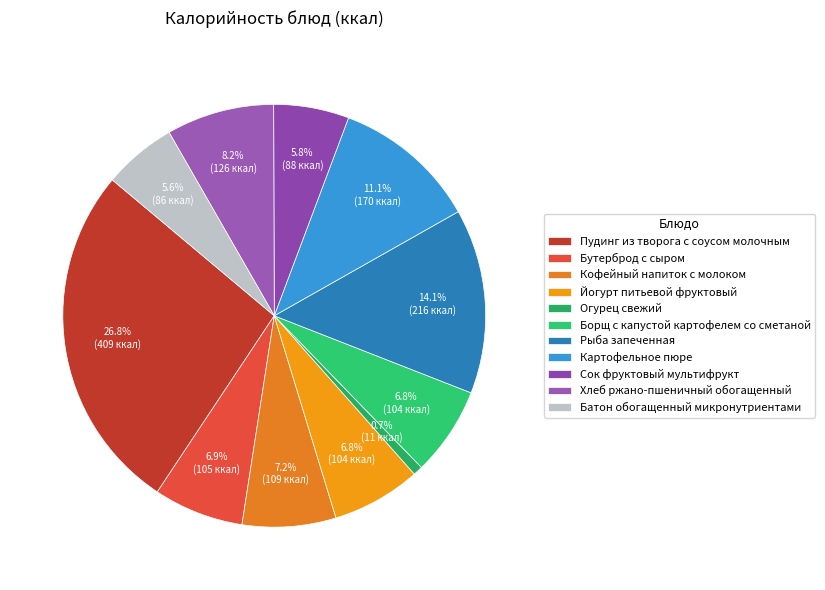

Does any single category account for the majority?

No